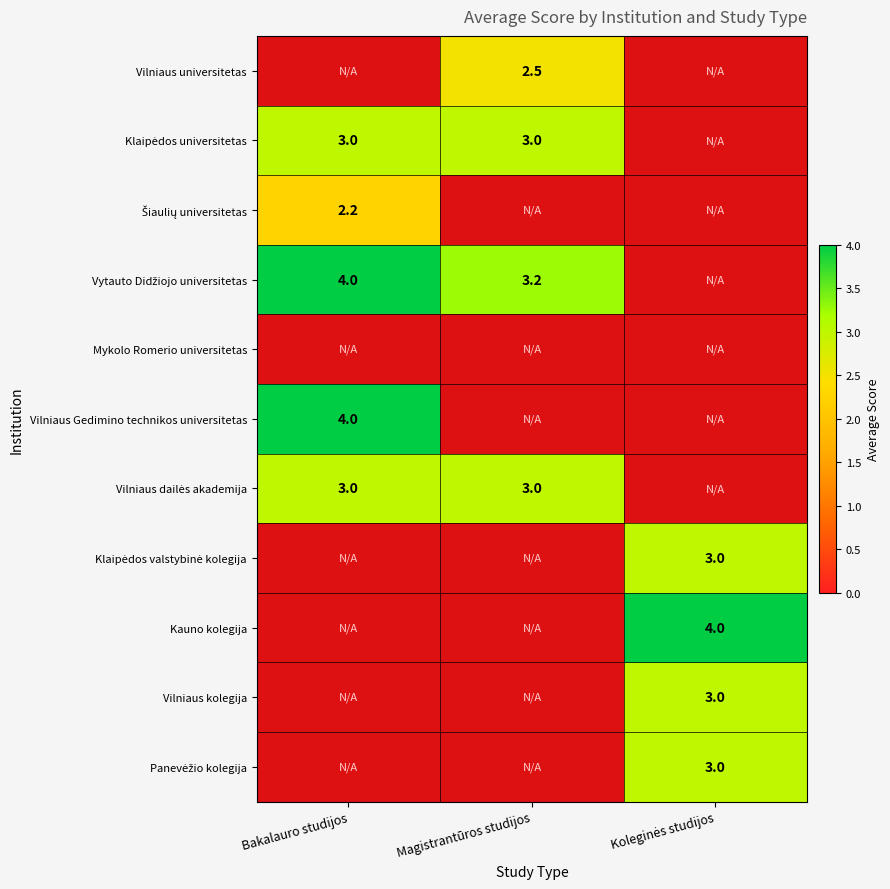

What is the highest value of the Kauno kolegija series?

4.0